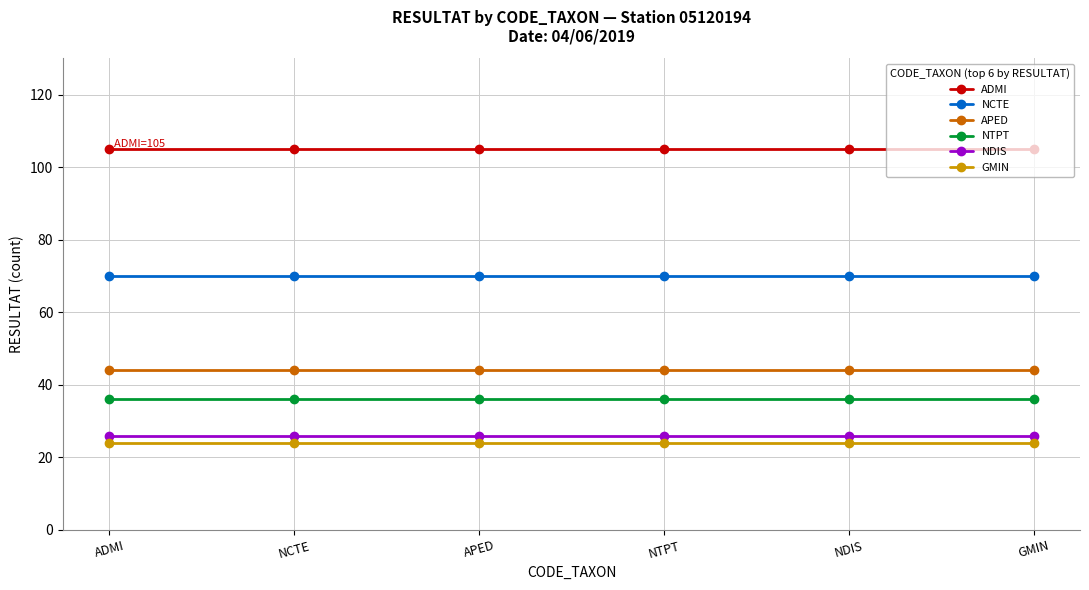

What are all the series names shown in the legend?

ADMI, NCTE, APED, NTPT, NDIS, GMIN